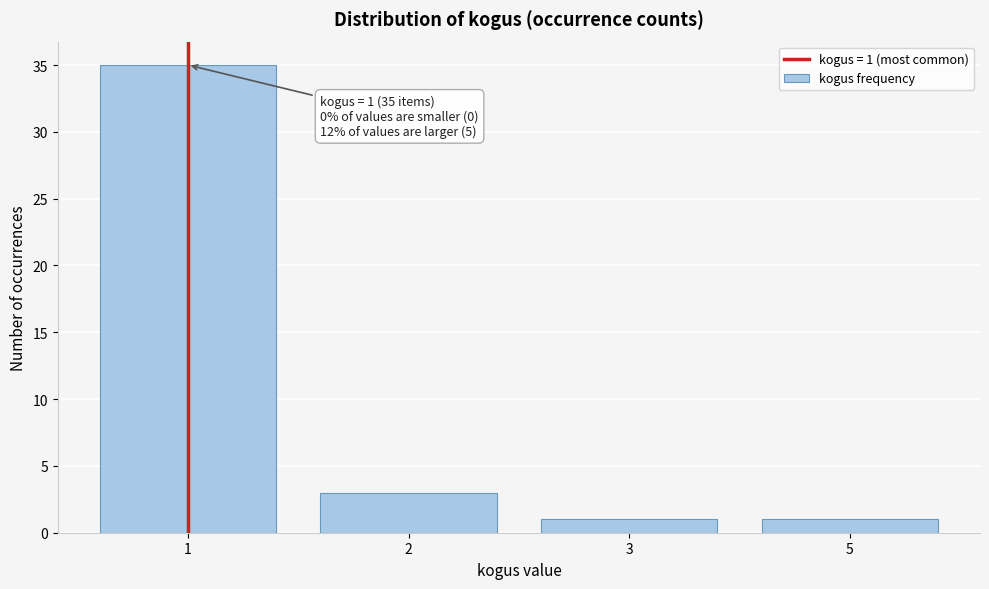

Reading left to right, list all the values displayed in this chart.

35	3	1	1